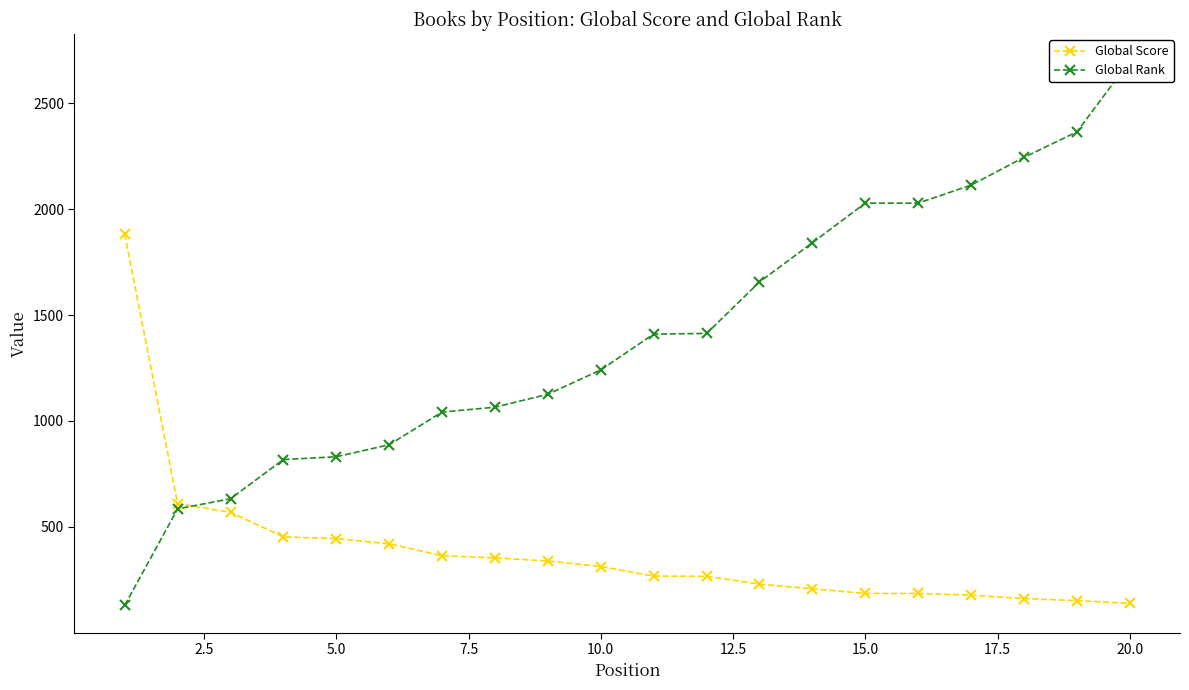

Which series has the largest total across all categories?

Global Rank